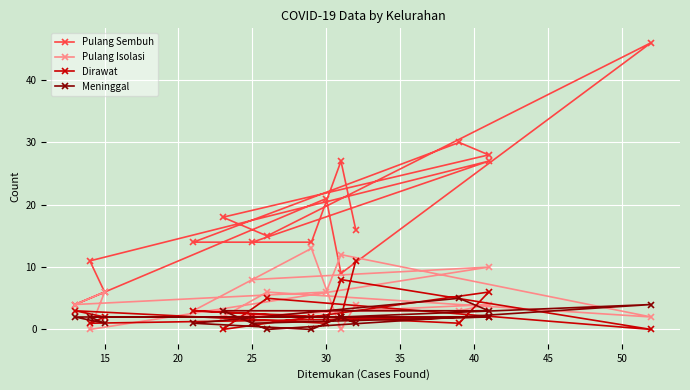

How many intersections are there between Dirawat and Pulang Isolasi?

5